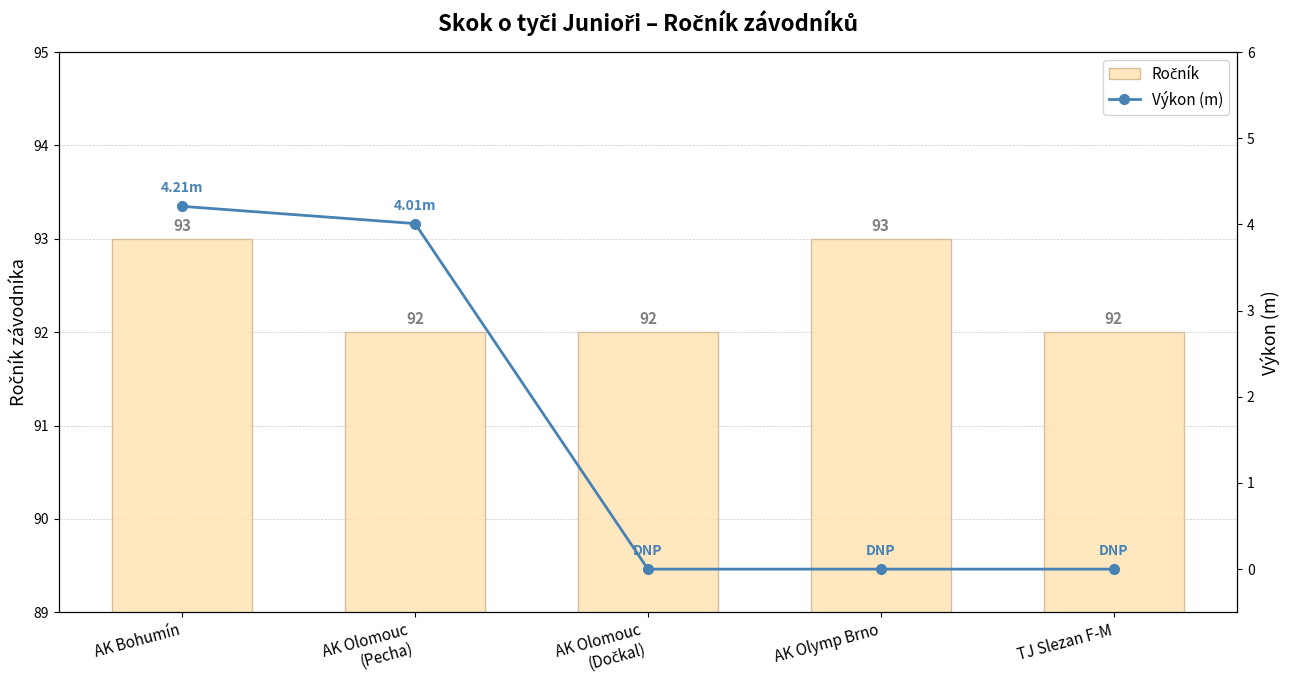

What is the total value across all series at AK Olymp Brno?

93.0